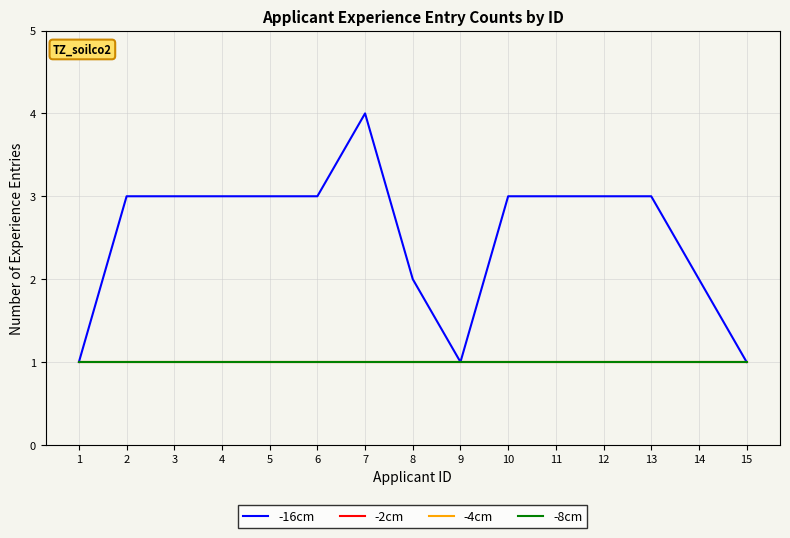

Reading left to right, extract all data points from this chart.

-16cm: 1	3	3	3	3	3	4	2	1	3	3	3	3	2	1
-2cm: 1	1	1	1	1	1	1	1	1	1	1	1	1	1	1
-4cm: 1	1	1	1	1	1	1	1	1	1	1	1	1	1	1
-8cm: 1	1	1	1	1	1	1	1	1	1	1	1	1	1	1